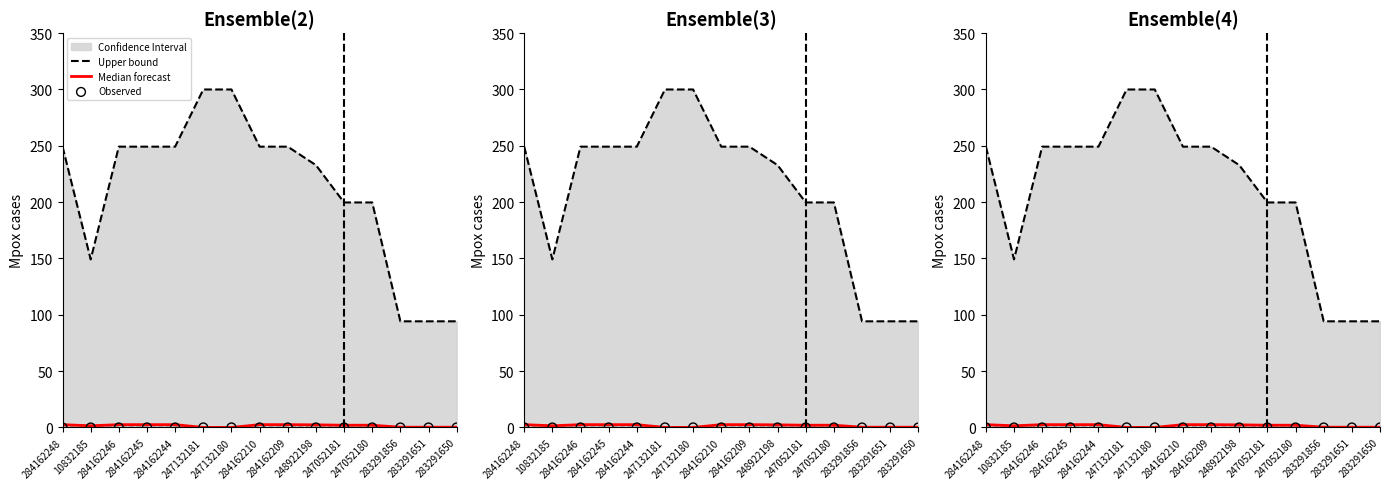

At how many categories does at least one series exceed 1?

15